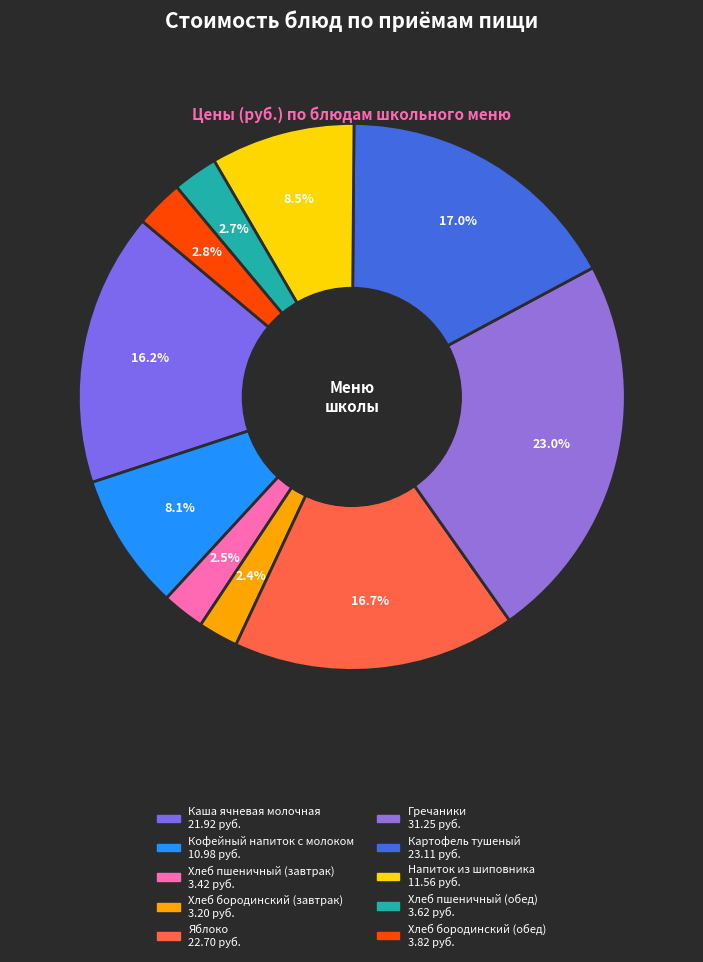

How many segments does this pie chart have?

10